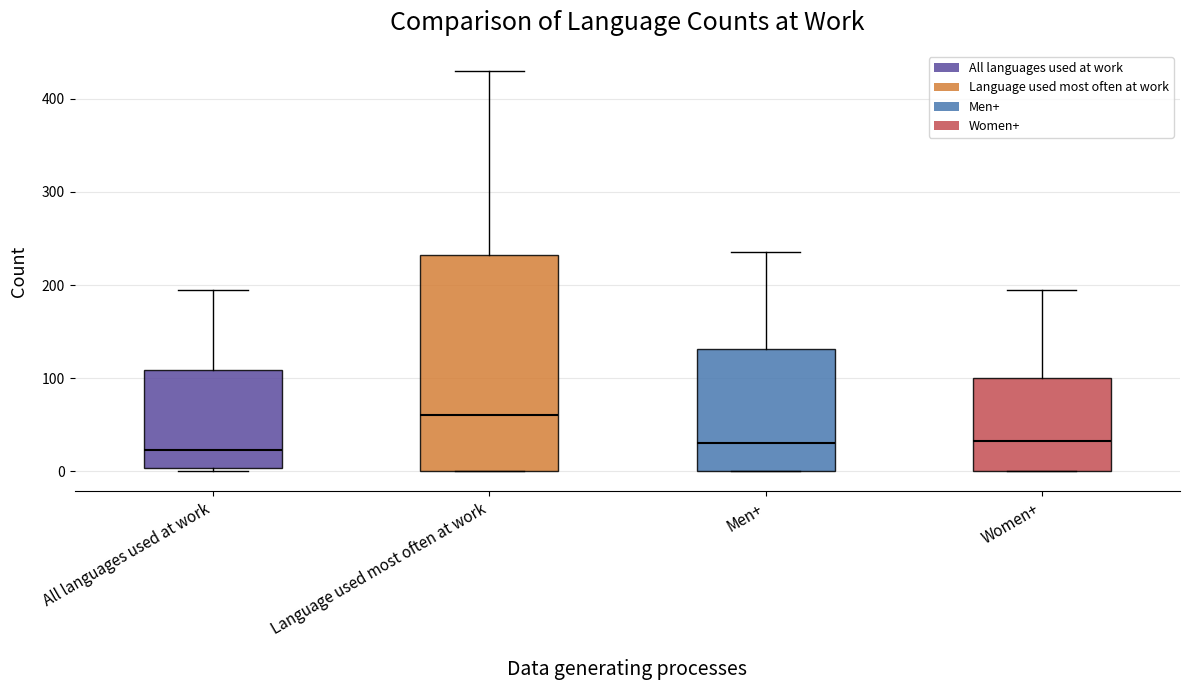

Which box is the tallest, from its lower edge to its upper edge?

Language used most often at work